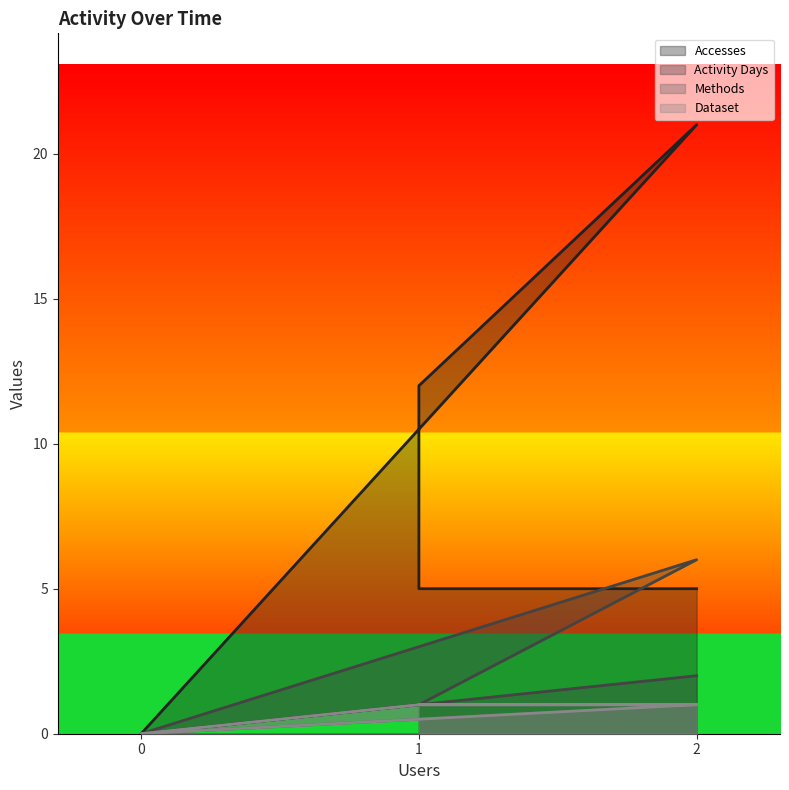

Reading left to right, what are all the values shown in this chart?

Accesses: 5	5	12	21	0	1
Activity Days: 2	1	1	6	0	1
Methods: 1	1	1	1	0	1
Dataset: 1	1	1	1	0	1